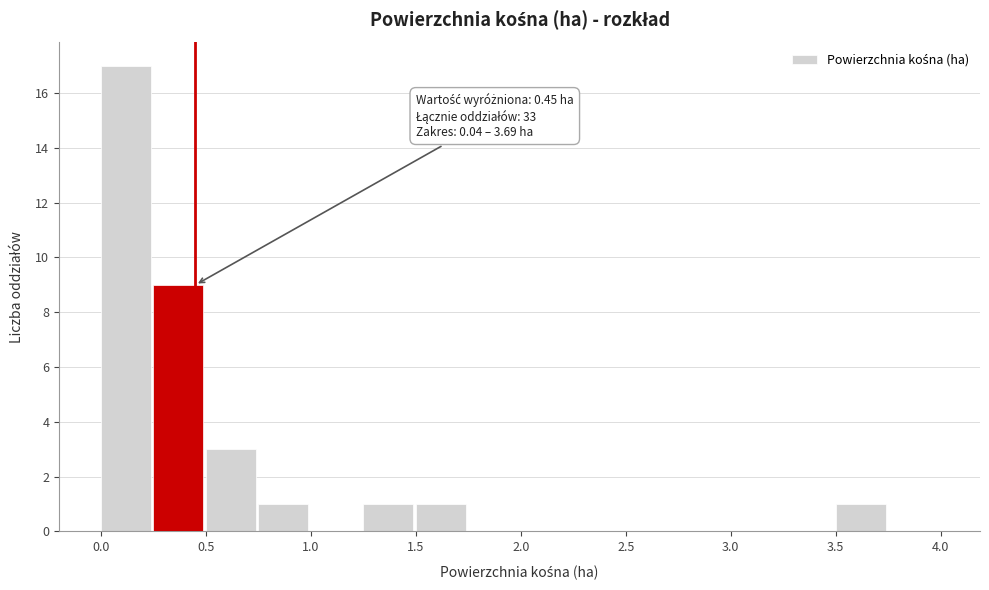

Which range on the x-axis has the tallest bar?

0.00 to 0.25